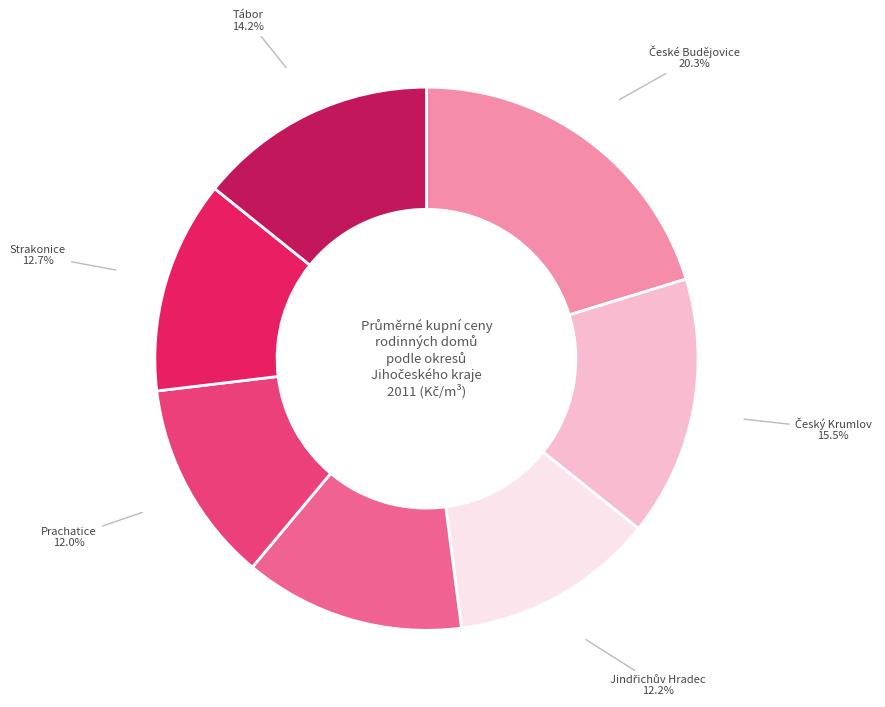

What percentage is NOT represented by Prachatice?

88.0%